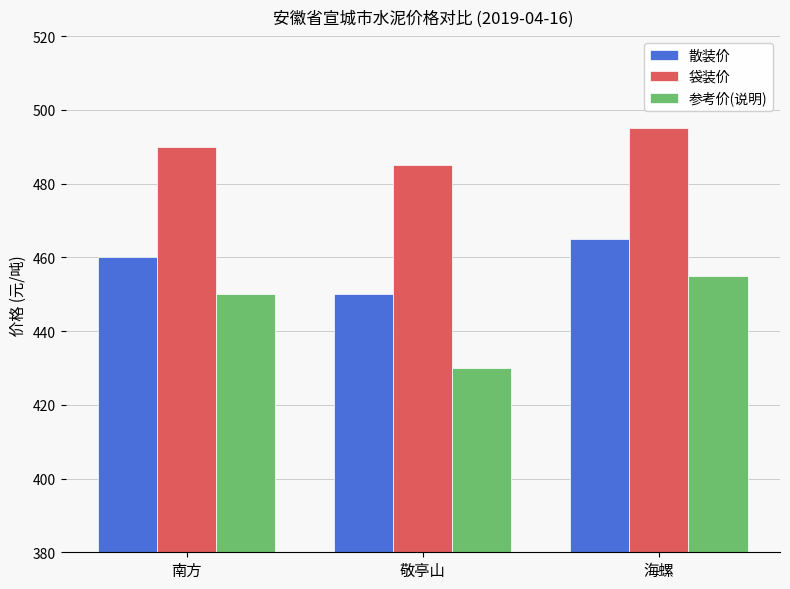

Reading left to right, what are all the values shown in this chart?

散装价: 460	450	465
袋装价: 490	485	495
参考价(说明): 450	430	455